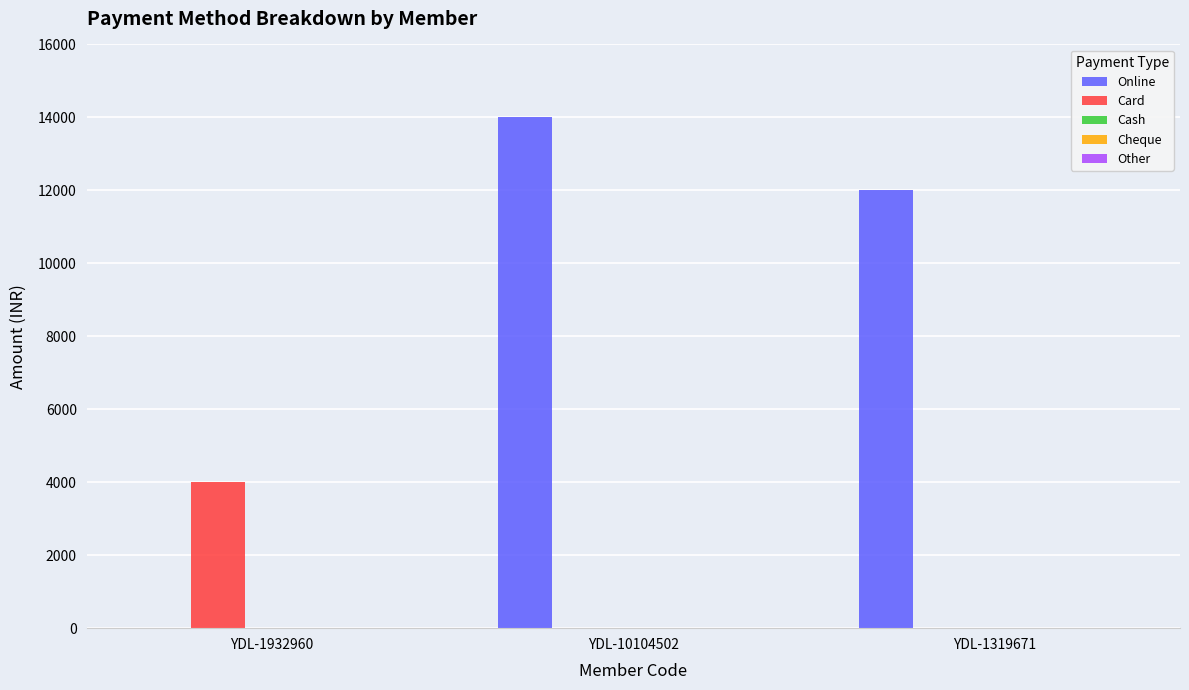

Which series changed the most between YDL-1932960 and YDL-1319671?

Online